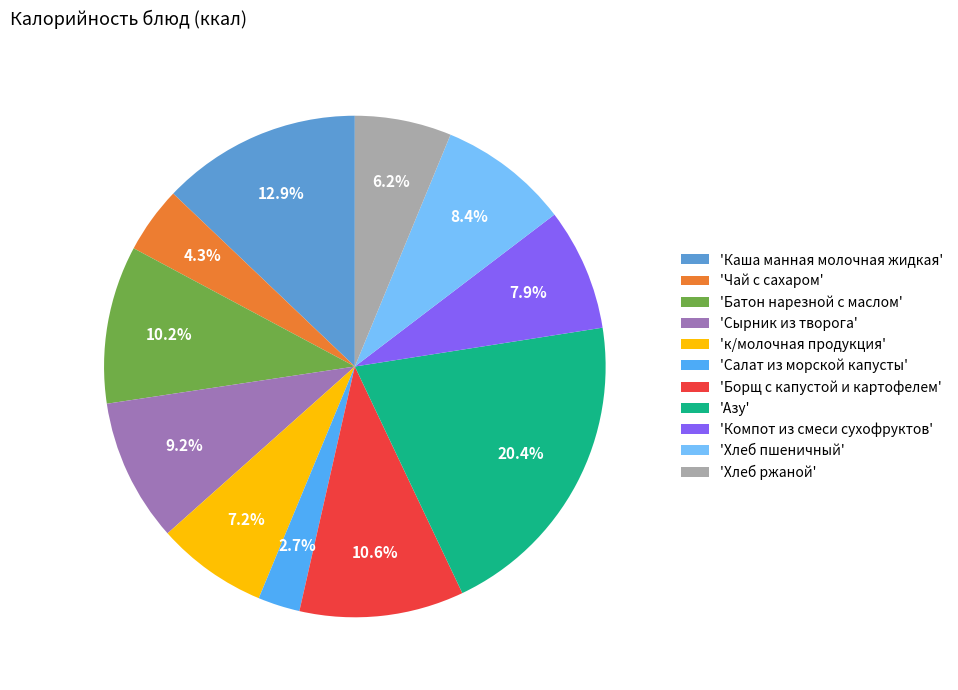

What is the ratio of the value at 'Салат из морской капусты' to the value at 'Чай с сахаром'?

0.6